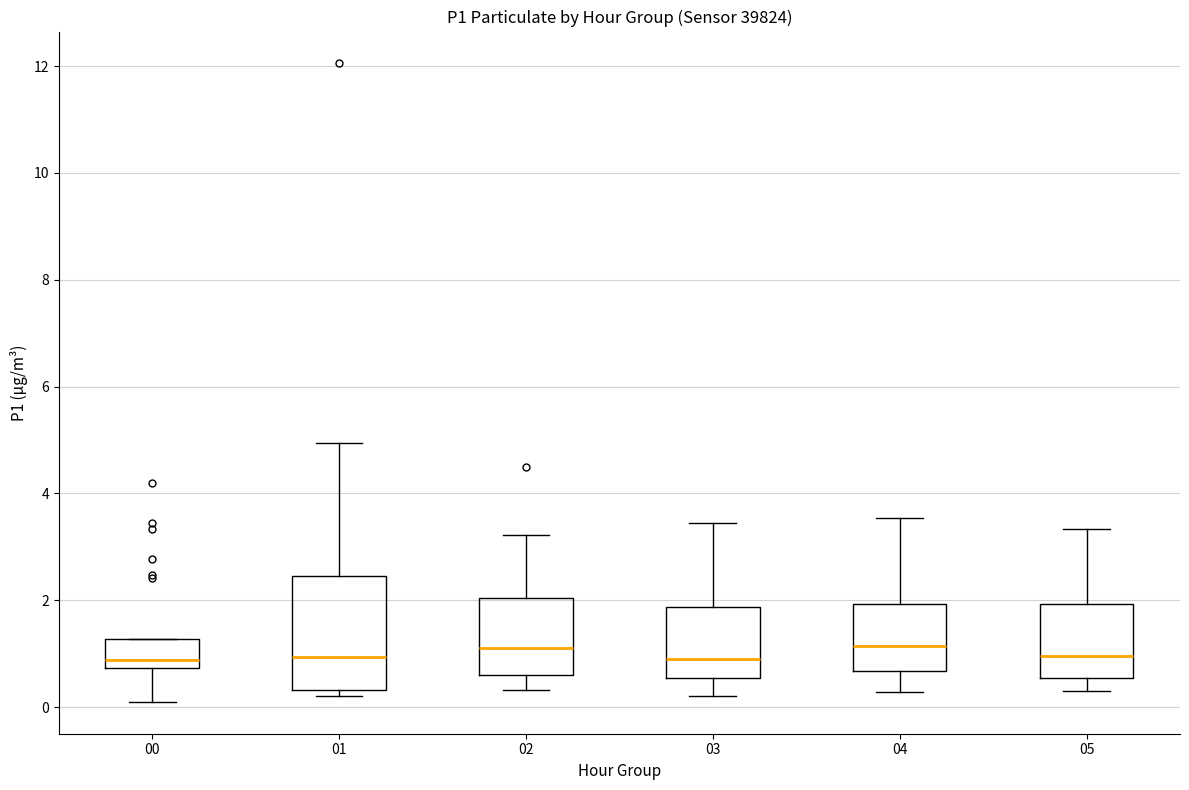

Which box is the tallest, from its lower edge to its upper edge?

01